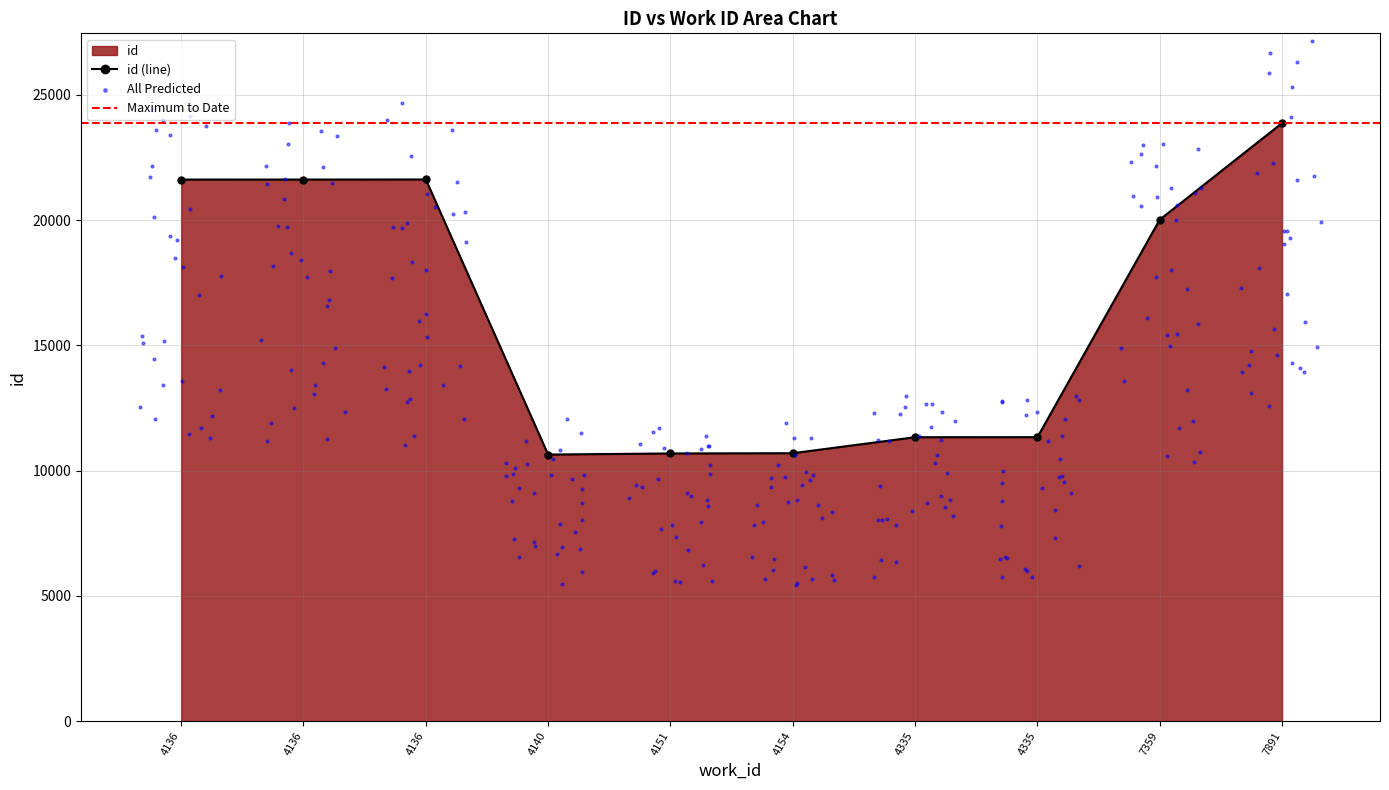

What is the change in value from 4151 to 4136?

+10929